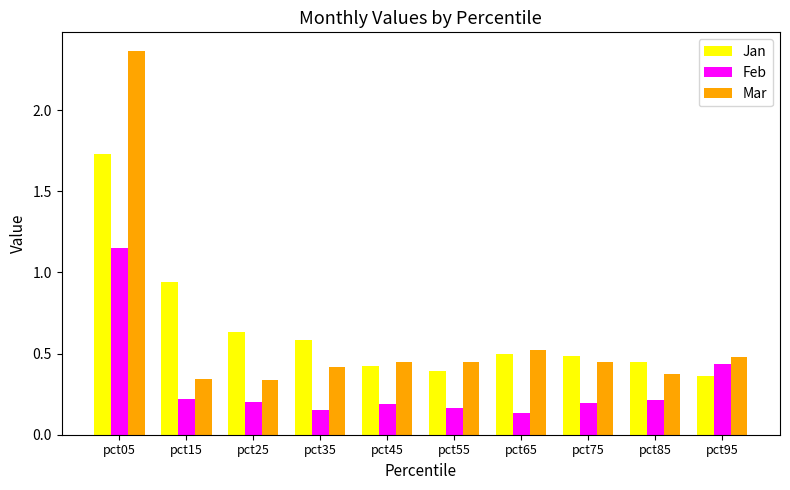

Does the chart contain stacked bars?

No